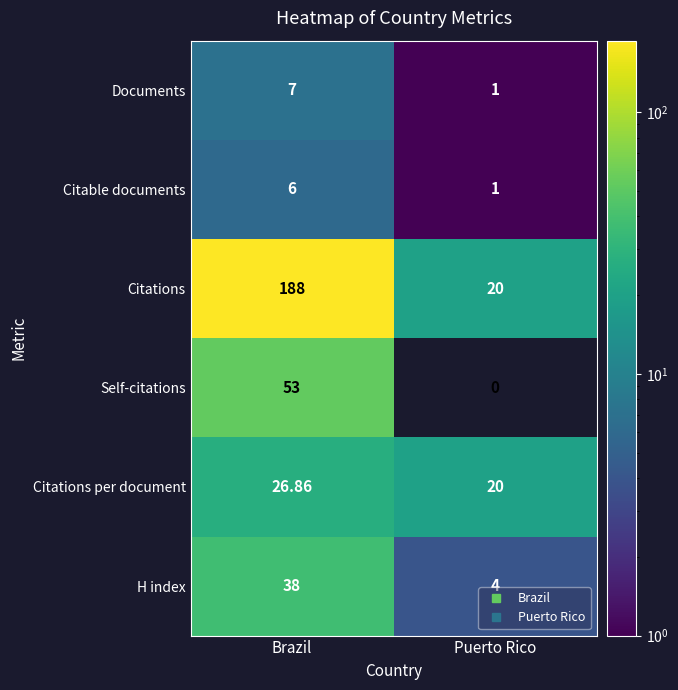

How many data points does each series have?

2